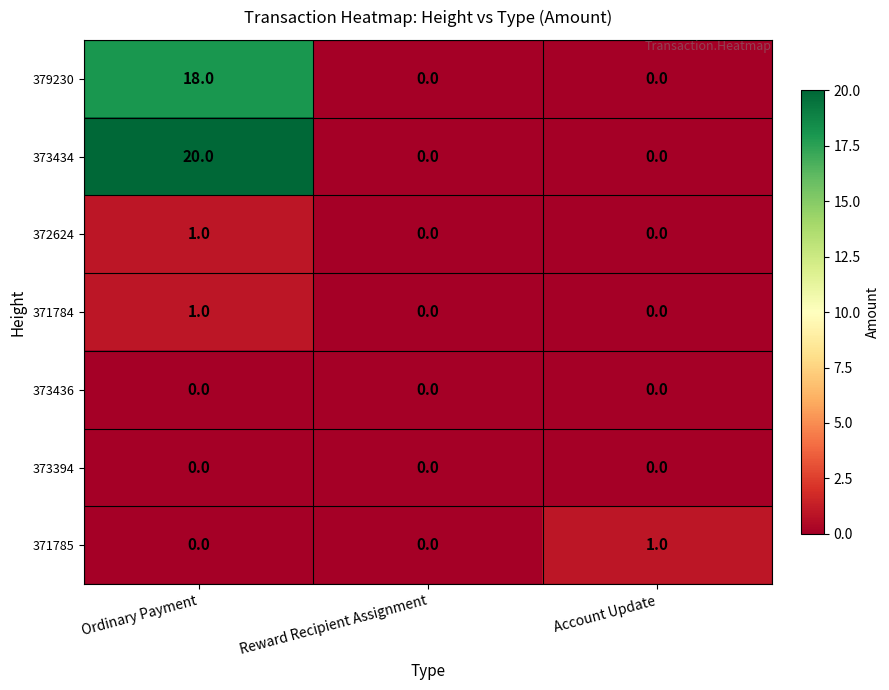

Is it true that 379230 equals 0 at Account Update?

True